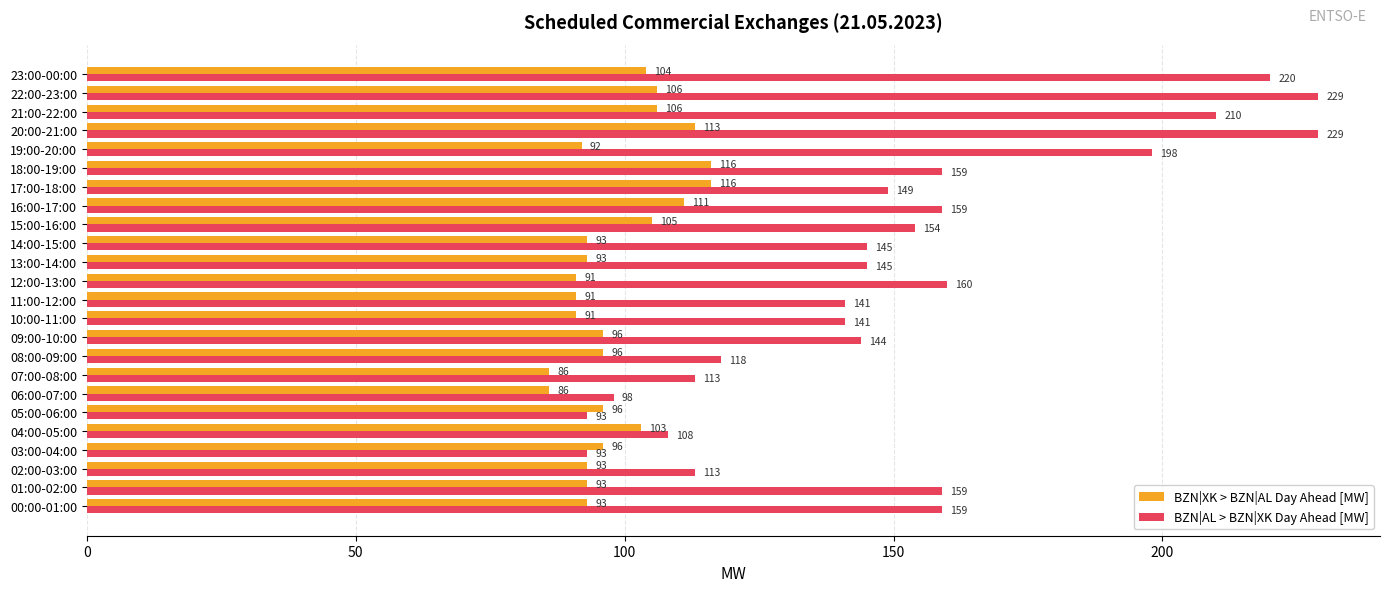

What is the difference between the BZN|XK > BZN|AL Day Ahead [MW] values at 08:00-09:00 and 04:00-05:00?

7